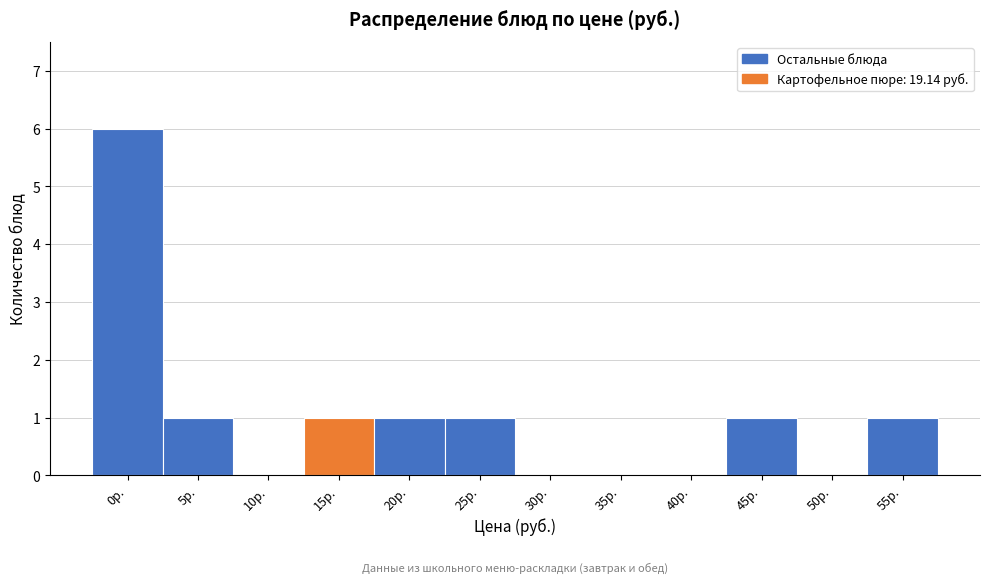

Reading right to left, transcribe all the data shown in this chart.

55р.=1	50р.=0	45р.=1	40р.=0	35р.=0	30р.=0	25р.=1	20р.=1	15р.=1	10р.=0	5р.=1	0р.=6